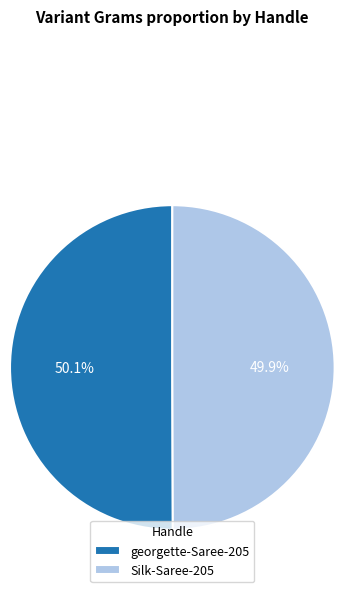

Count the number of slices in the pie.

2